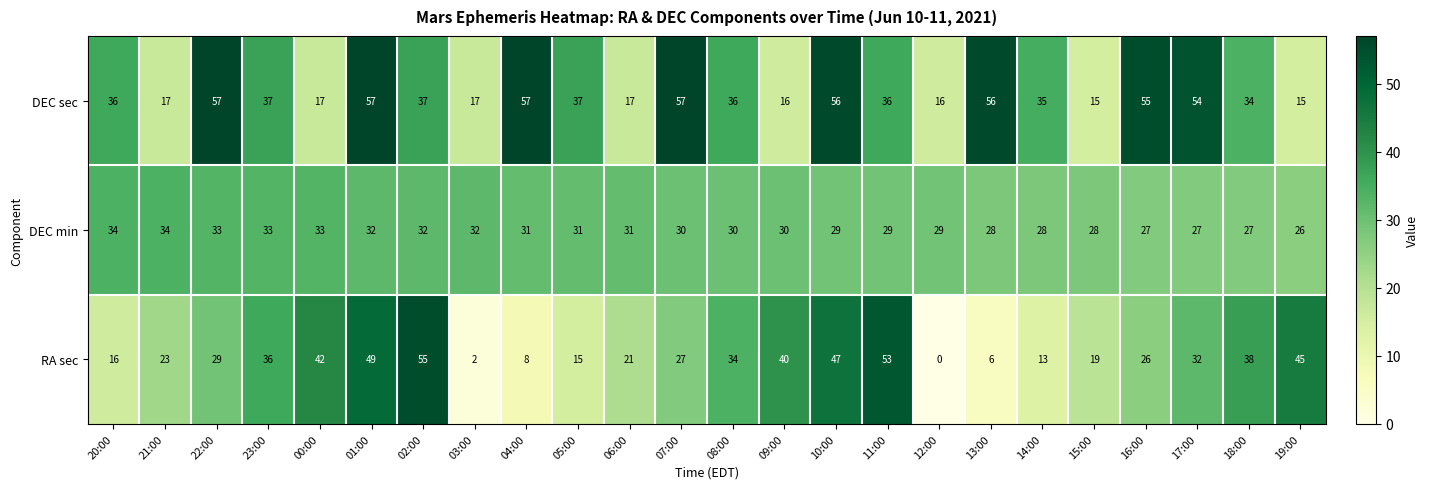

At which label does DEC min first exceed 30?

20:00